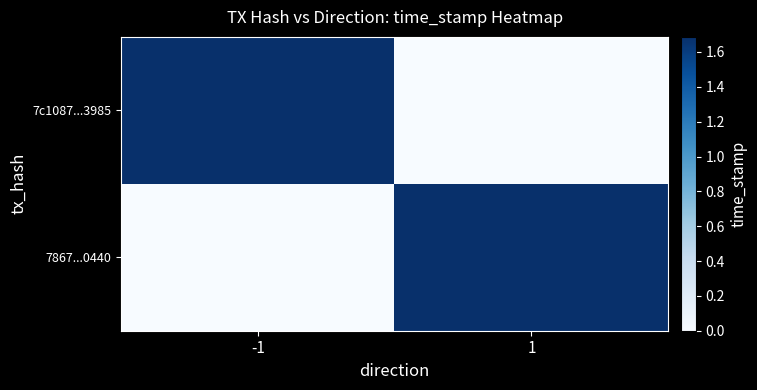

Rank the series by their maximum value, from highest to lowest.

7c1087...3985, 7867...0440